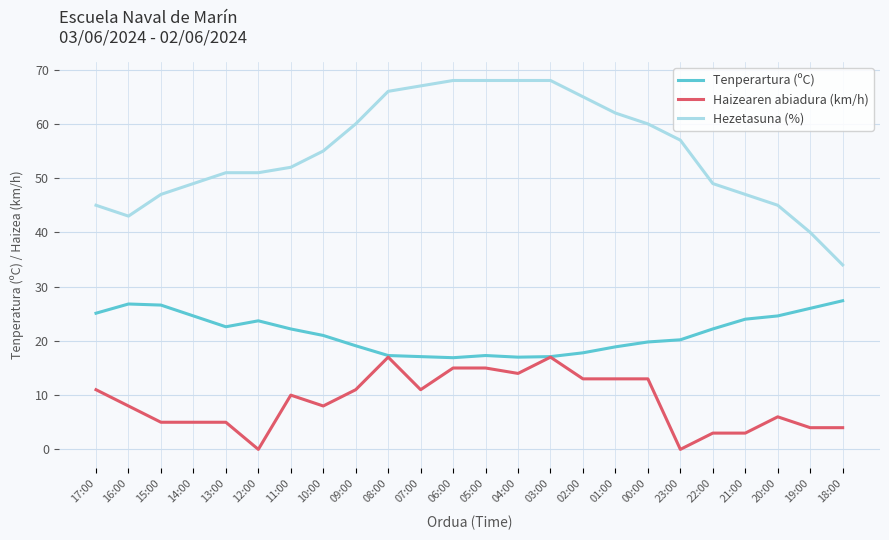

What is the greatest value displayed?

68.0